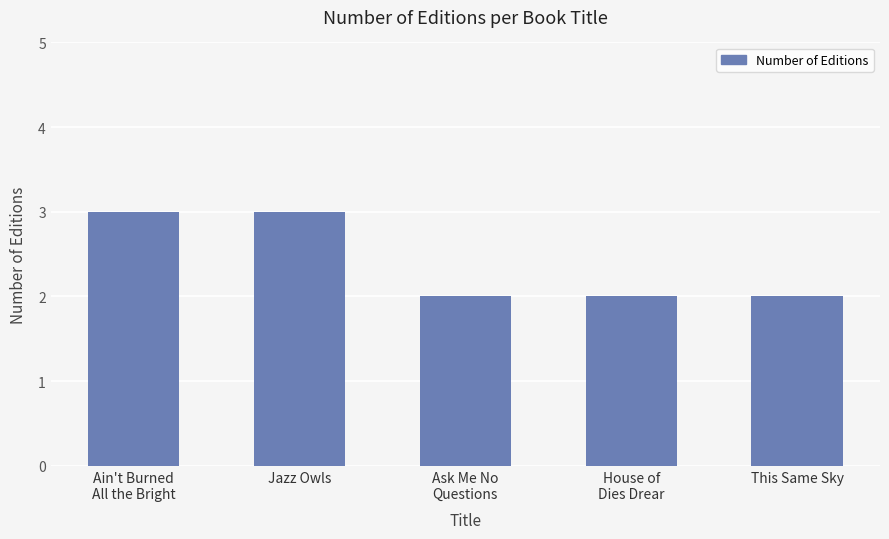

Reading left to right, list all the values displayed in this chart.

3	3	2	2	2